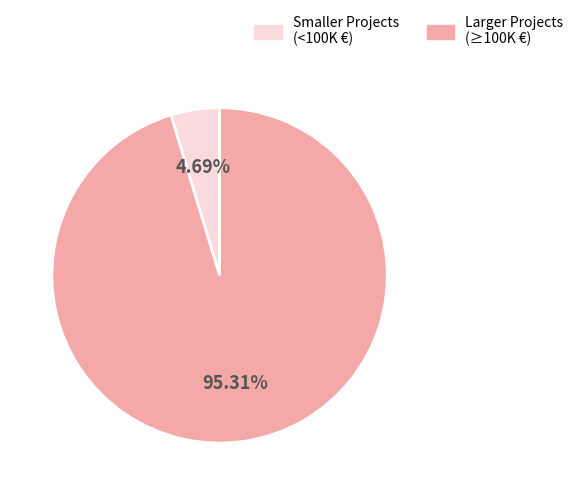

How many slices are in this pie chart?

2